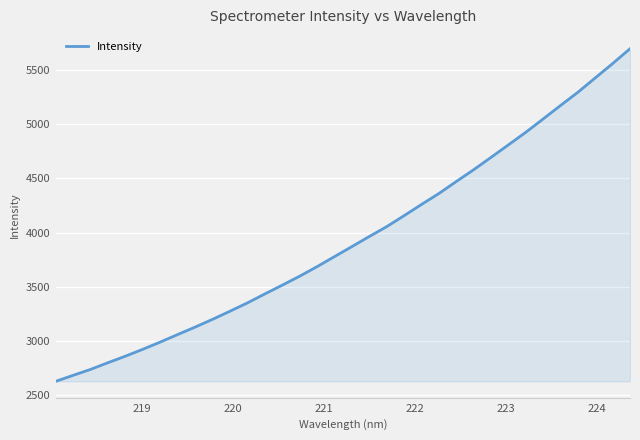

What is the minimum value shown in the chart?

2629.9